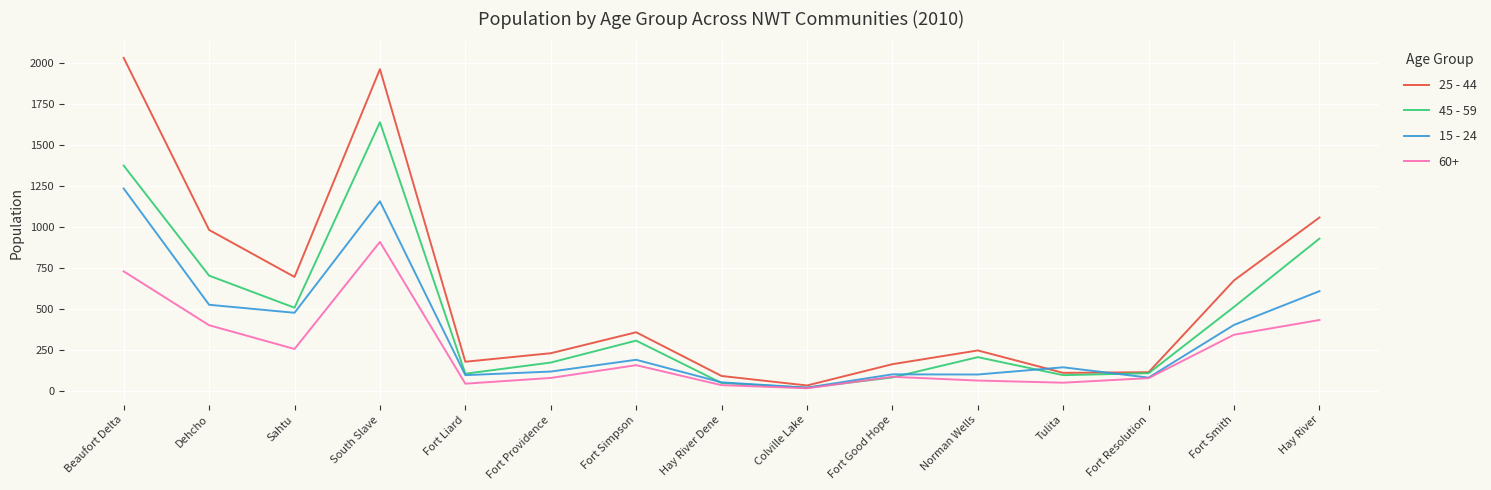

Which series has the largest range (max minus min)?

25 - 44